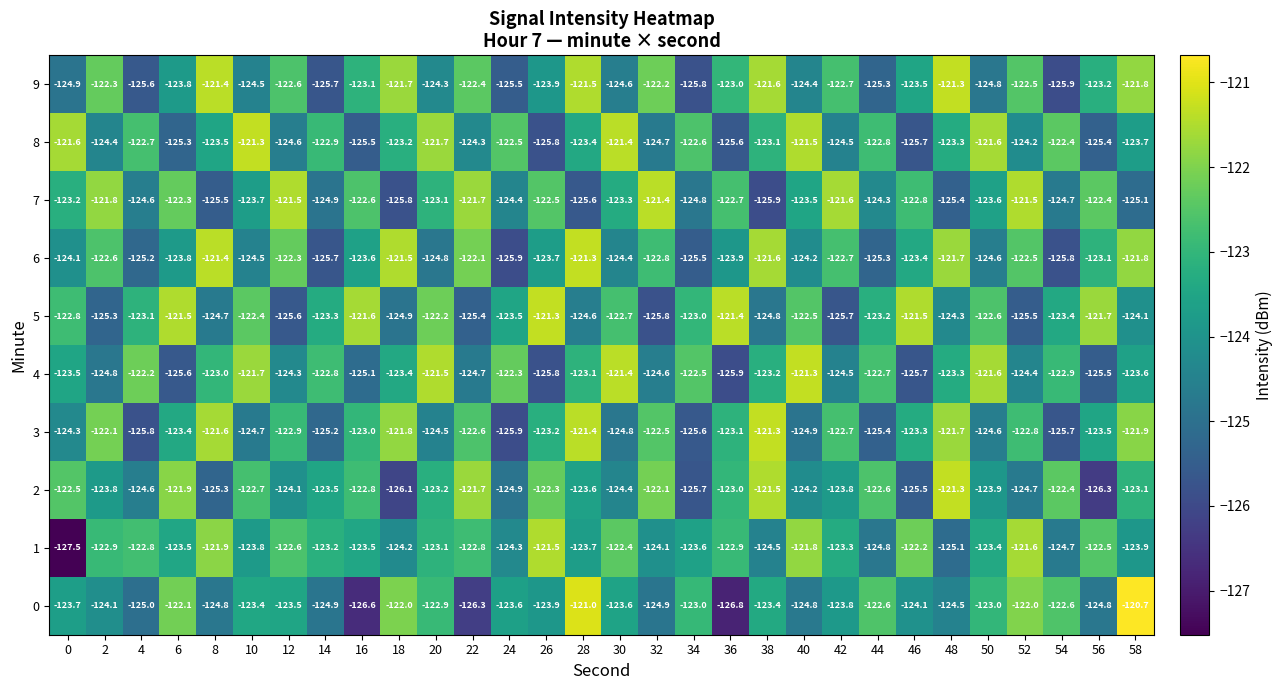

Where is 4 nearest to the value -123?

8